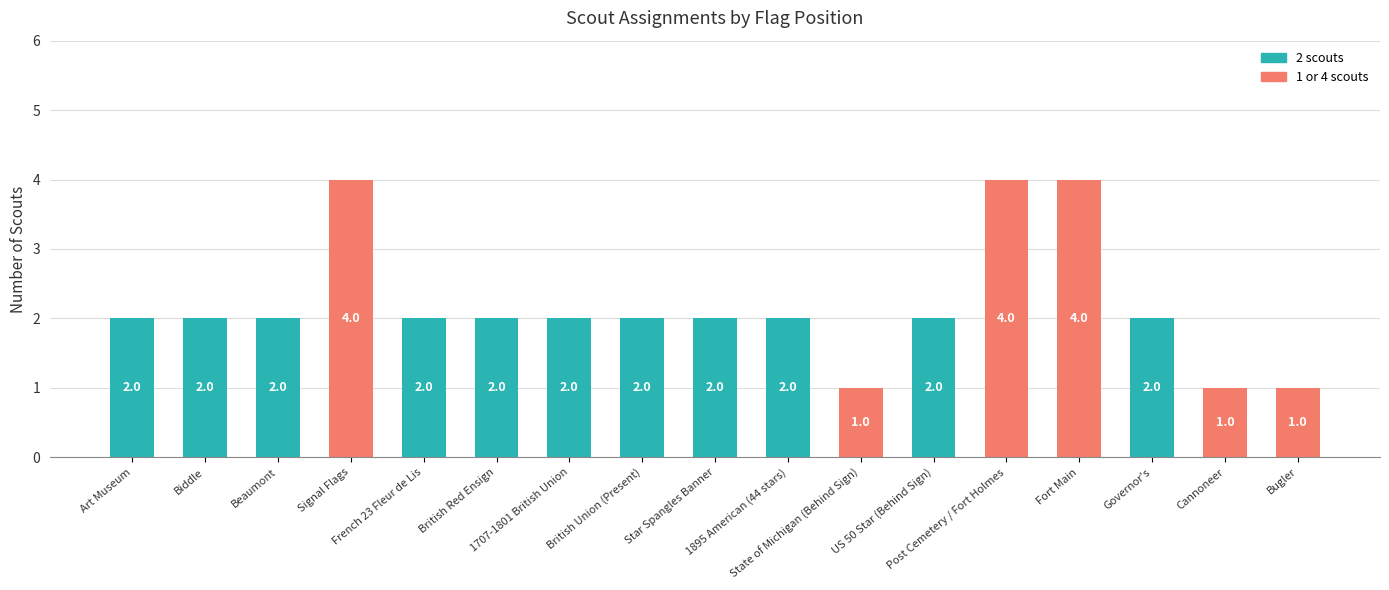

Count the values in the range 2 to 3.

11